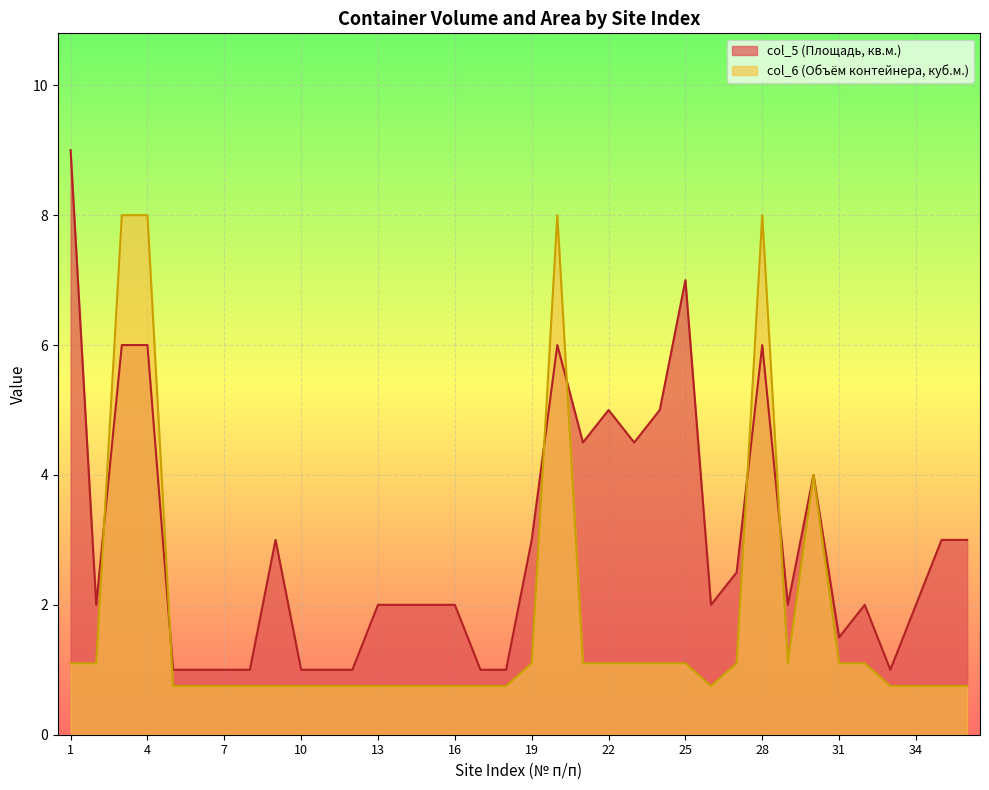

Reading left to right, transcribe all the data shown in this chart.

col_6: 1=1.1	2=1.1	3=8.0	4=8.0	5=0.8	6=0.8	7=0.8	8=0.8	9=0.8	10=0.8	11=0.8	12=0.8	13=0.8	14=0.8	15=0.8	16=0.8	17=0.8	18=0.8	19=1.1	20=8.0	21=1.1	22=1.1	23=1.1	24=1.1	25=1.1	26=0.8	27=1.1	28=8.0	29=1.1	30=4.0	31=1.1	32=1.1	33=0.8	34=0.8	35=0.8	36=0.8
col_5: 1=9.0	2=2.0	3=6.0	4=6.0	5=1.0	6=1.0	7=1.0	8=1.0	9=3.0	10=1.0	11=1.0	12=1.0	13=2.0	14=2.0	15=2.0	16=2.0	17=1.0	18=1.0	19=3.0	20=6.0	21=4.5	22=5.0	23=4.5	24=5.0	25=7.0	26=2.0	27=2.5	28=6.0	29=2.0	30=4.0	31=1.5	32=2.0	33=1.0	34=2.0	35=3.0	36=3.0